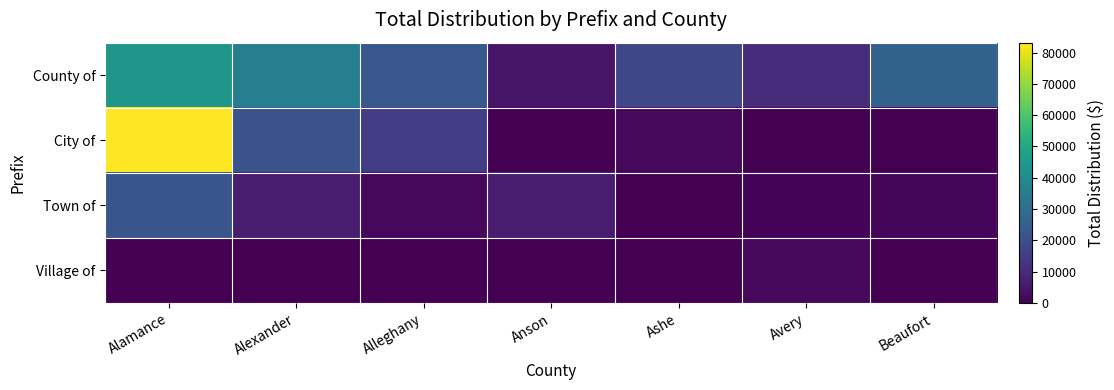

Which series has the largest total across all categories?

County of